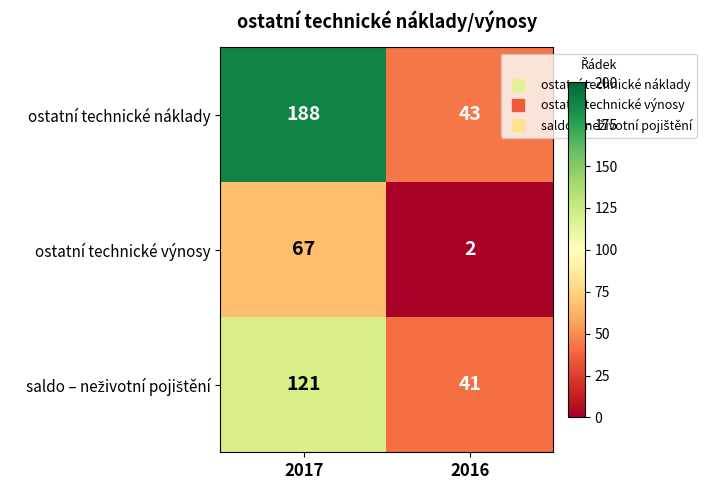

What is the difference between the highest and lowest values at 2017?

121